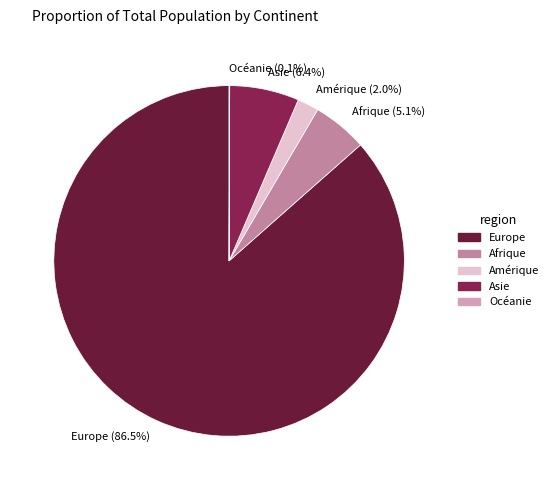

Which category has the biggest portion of the pie?

Europe